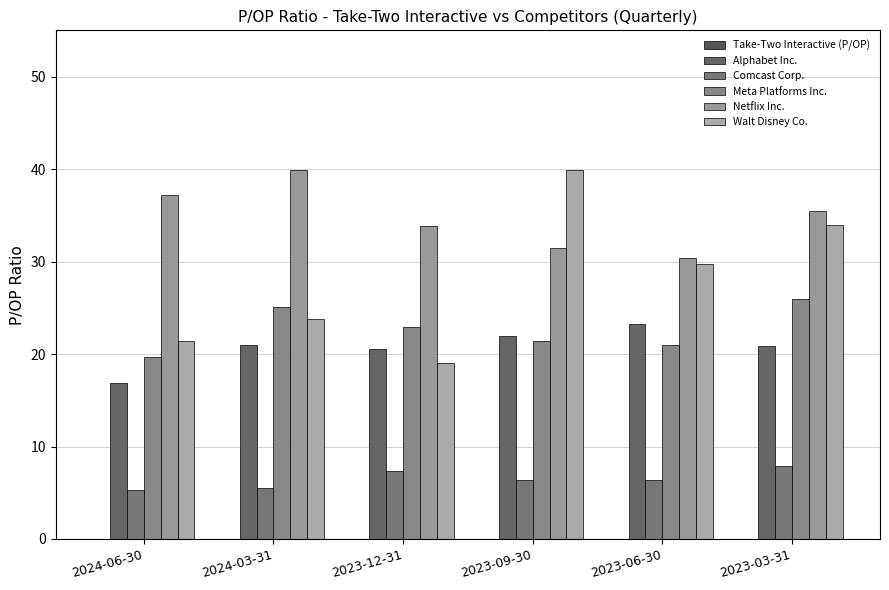

Where does the Comcast Corp. series first go above 6?

2023-12-31